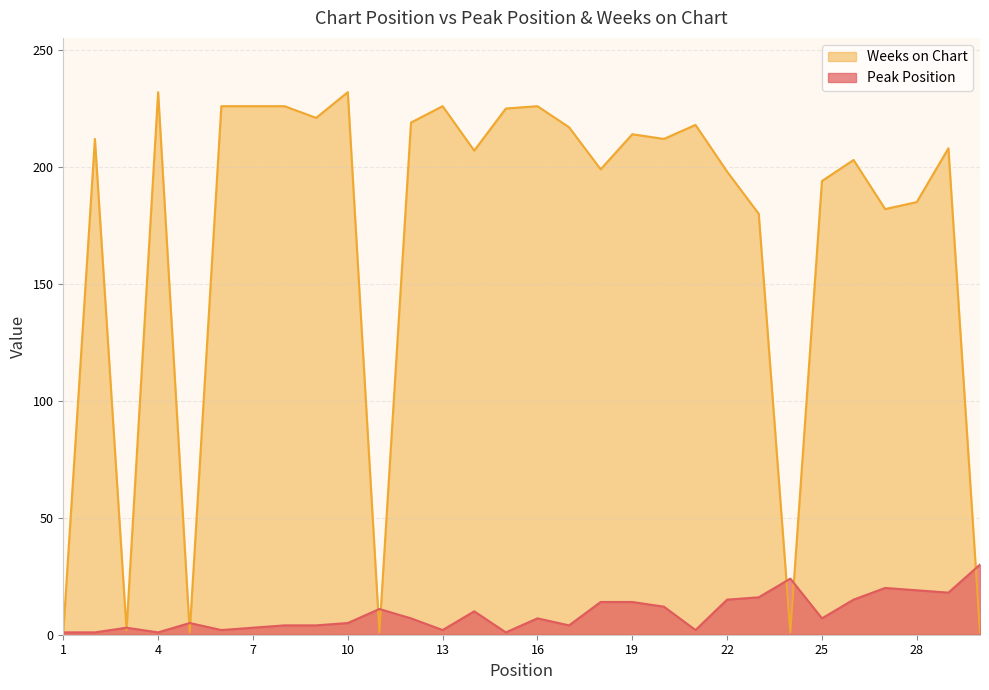

In Peak Position, how many points are lower than both neighbors (excluding endpoints)?

8